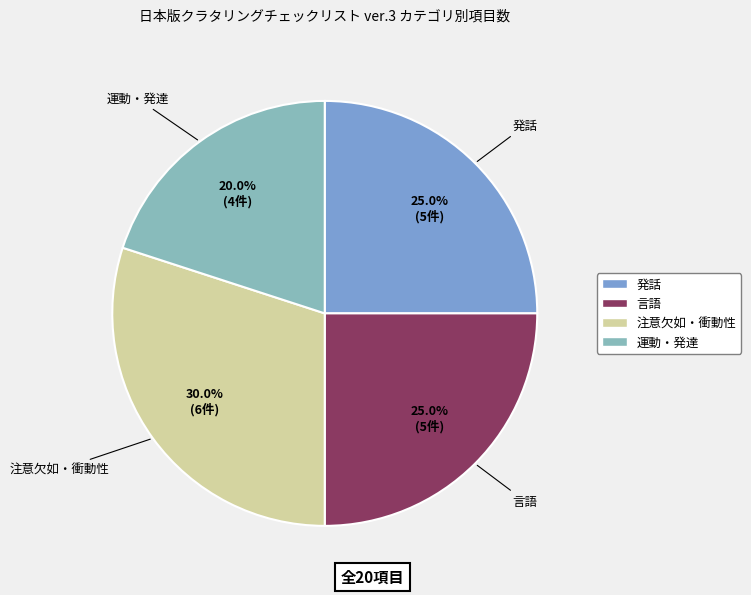

What percentage do 発話 and 運動・発達 together represent?

45.0%